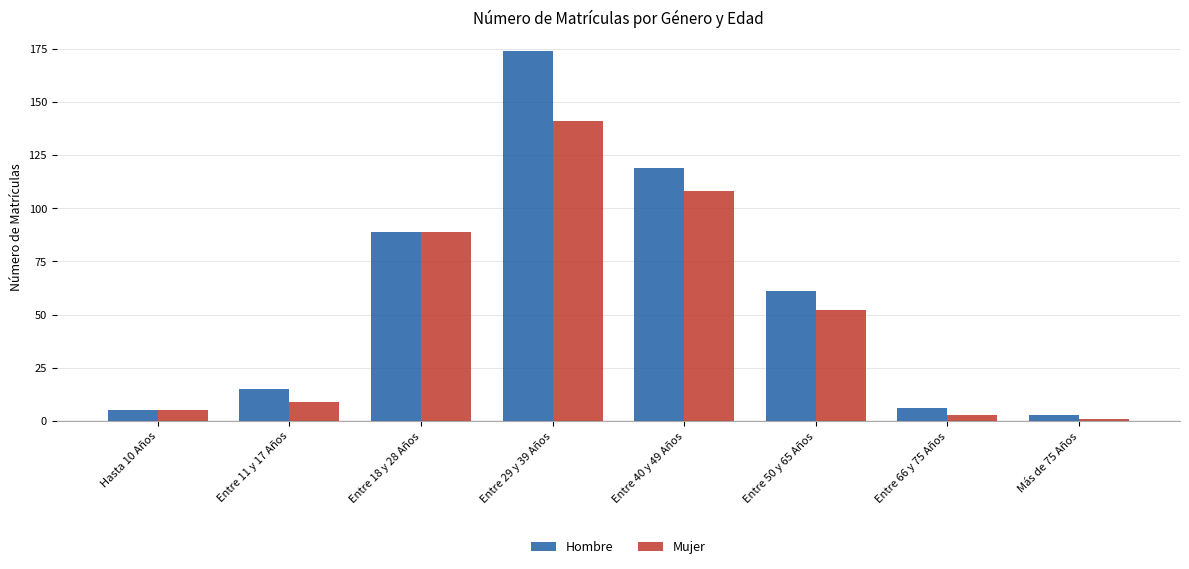

How many data points in Mujer are less than 52?

4